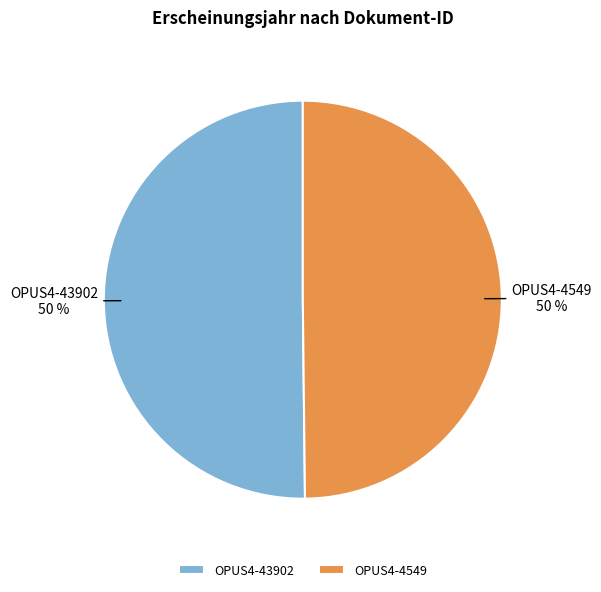

The OPUS4-43902 slice represents 38% of the pie. True or false?

False